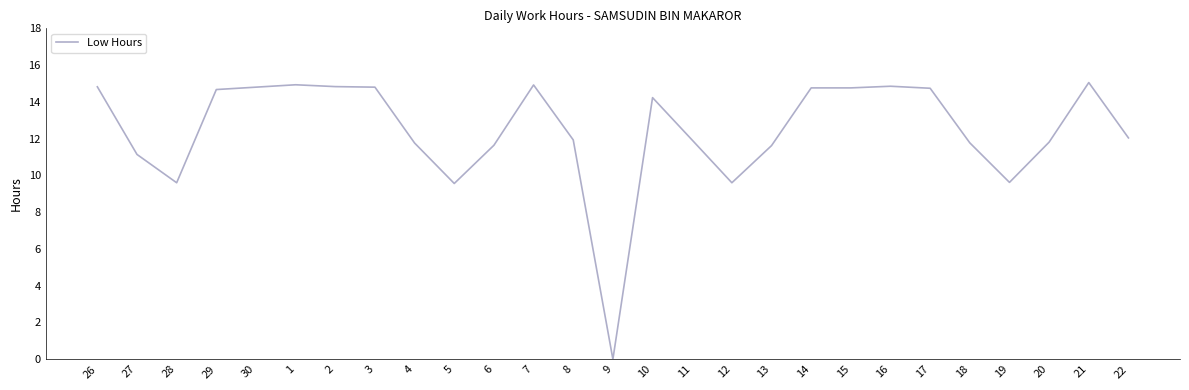

True or false: the data shows 6.9 at 4.

False